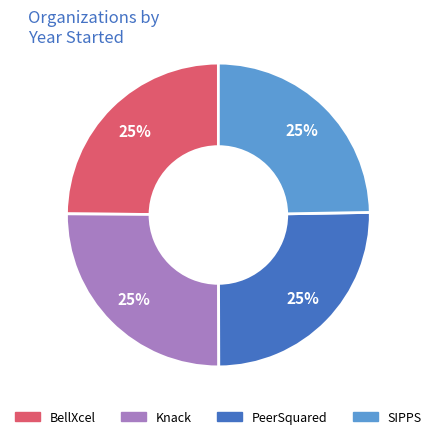

To the nearest percent, what portion does Knack represent?

25%